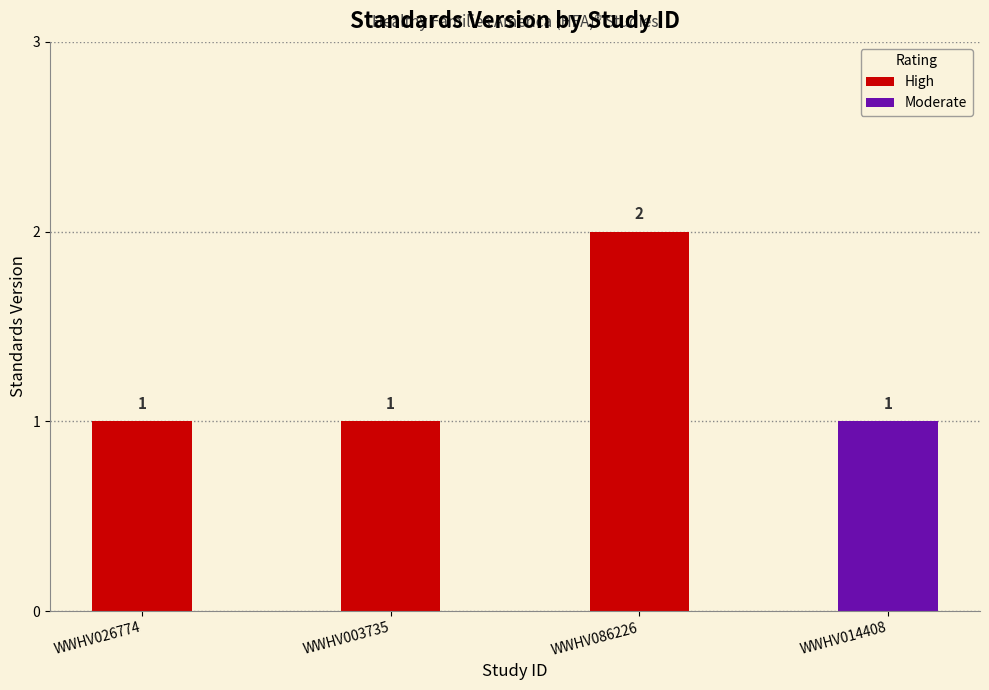

Is it true that the value at WWHV086226 is 2?

True